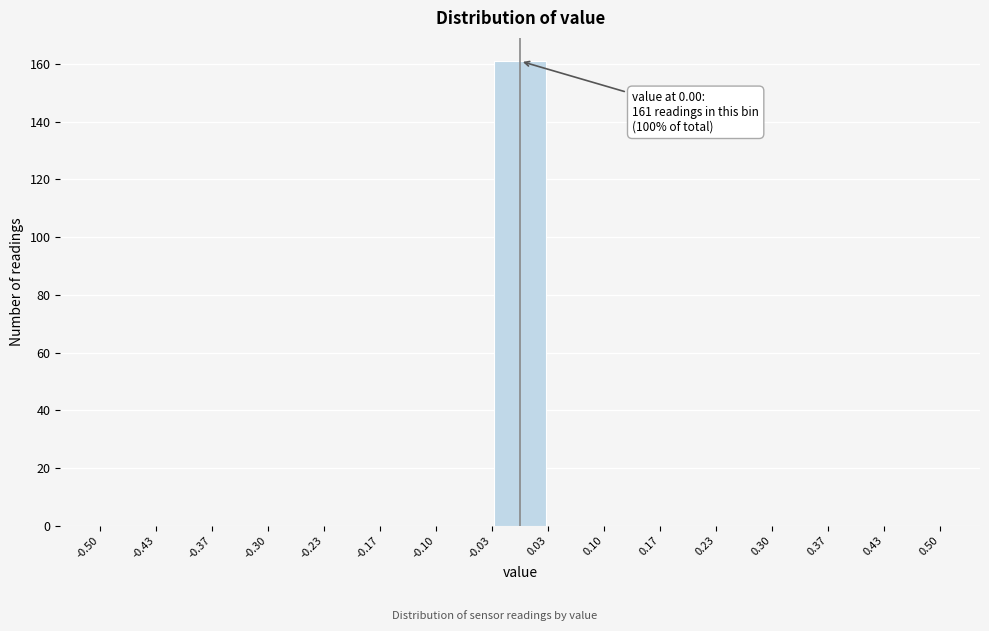

Over which range of the x-axis is the bar tallest?

-0.03 to 0.03